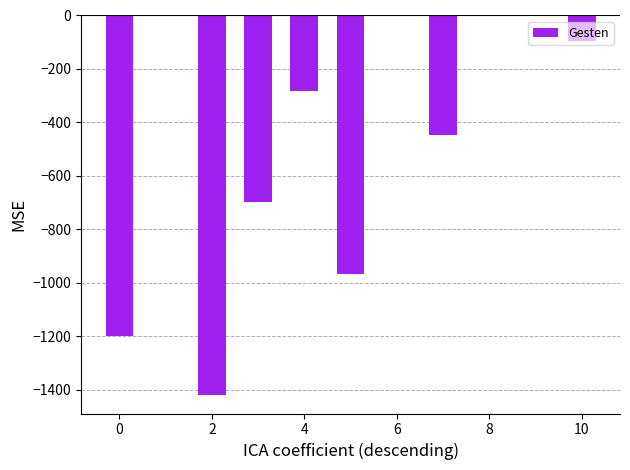

What is the smallest value displayed?

-1418.0